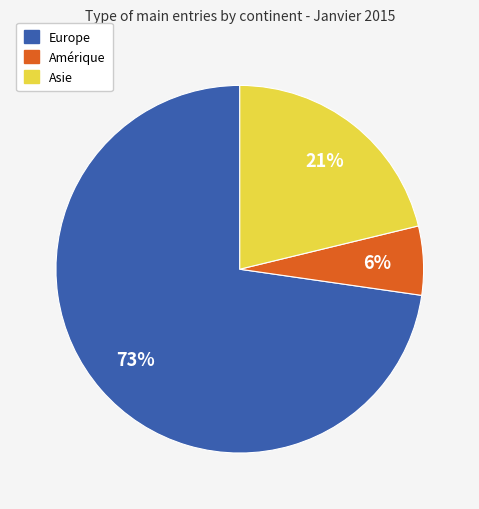

To the nearest percent, what percentage of the pie is Amérique?

6%